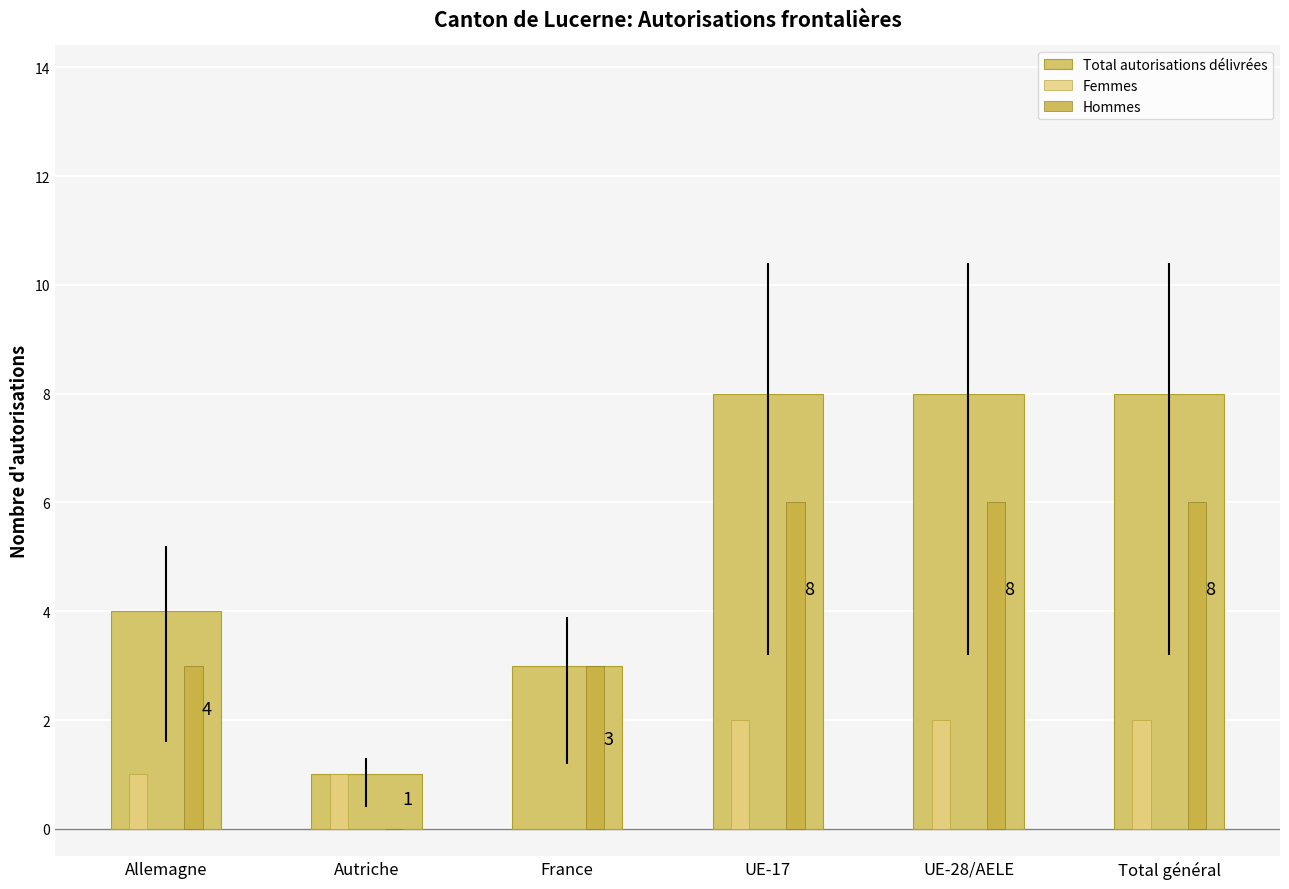

Reading left to right, list all the values displayed in this chart.

Total autorisations délivrées: 4	1	3	8	8	8
Femmes: 1	1	0	2	2	2
Hommes: 3	0	3	6	6	6